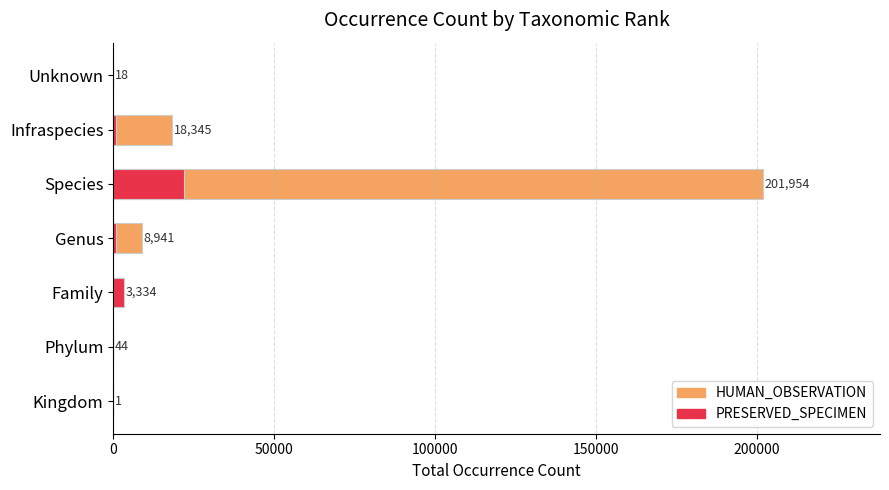

The HUMAN_OBSERVATION series shows 8716 at Infraspecies. True or false?

False